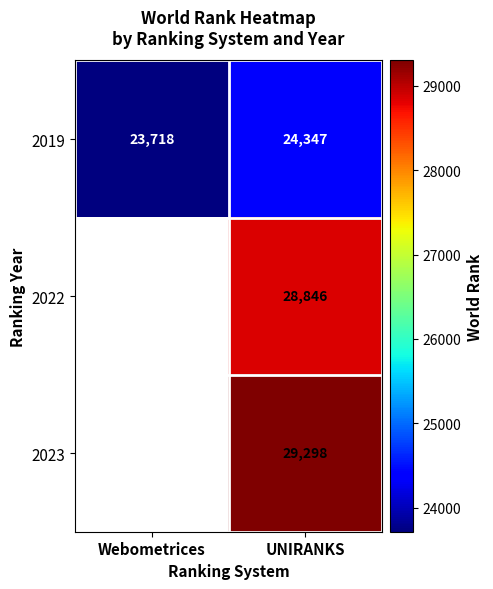

At how many categories does at least one series exceed 24337?

1